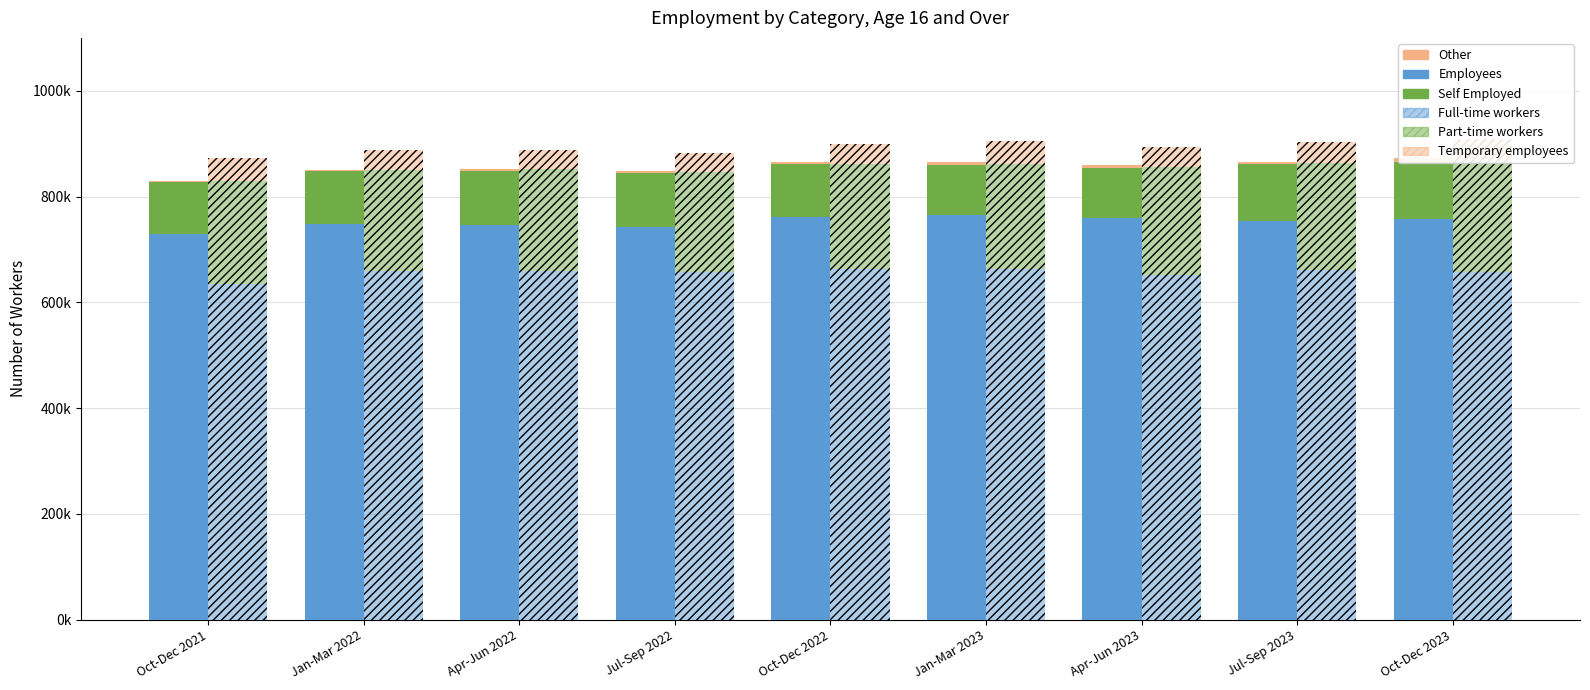

Rank the series by their maximum value, from lowest to highest.

Other, Temporary employees, Self Employed, Part-time workers, Full-time workers, Employees